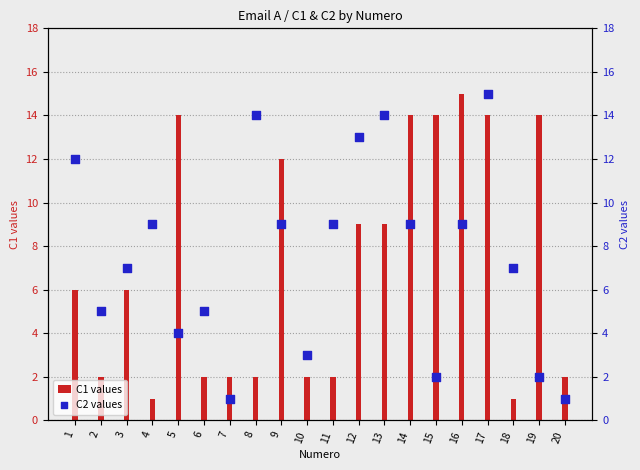

At which category is the sum across all series the highest?

17